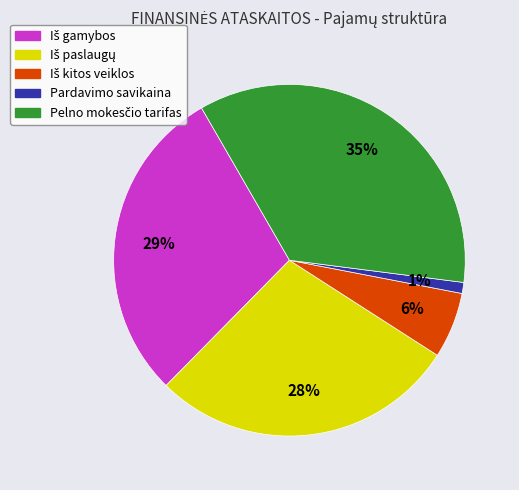

Is it true that Pardavimo savikaina is 1% of the pie?

True